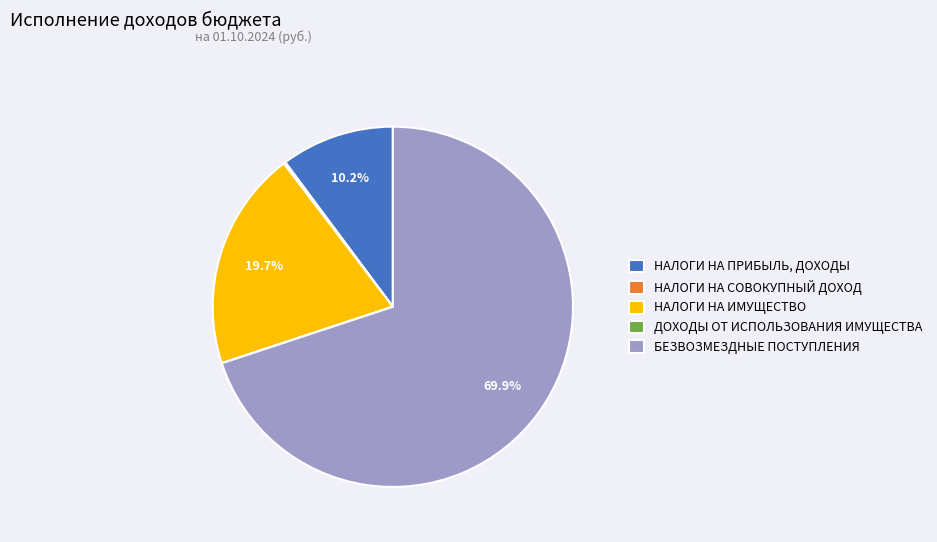

The НАЛОГИ НА ПРИБЫЛЬ, ДОХОДЫ slice represents 10% of the pie. True or false?

True